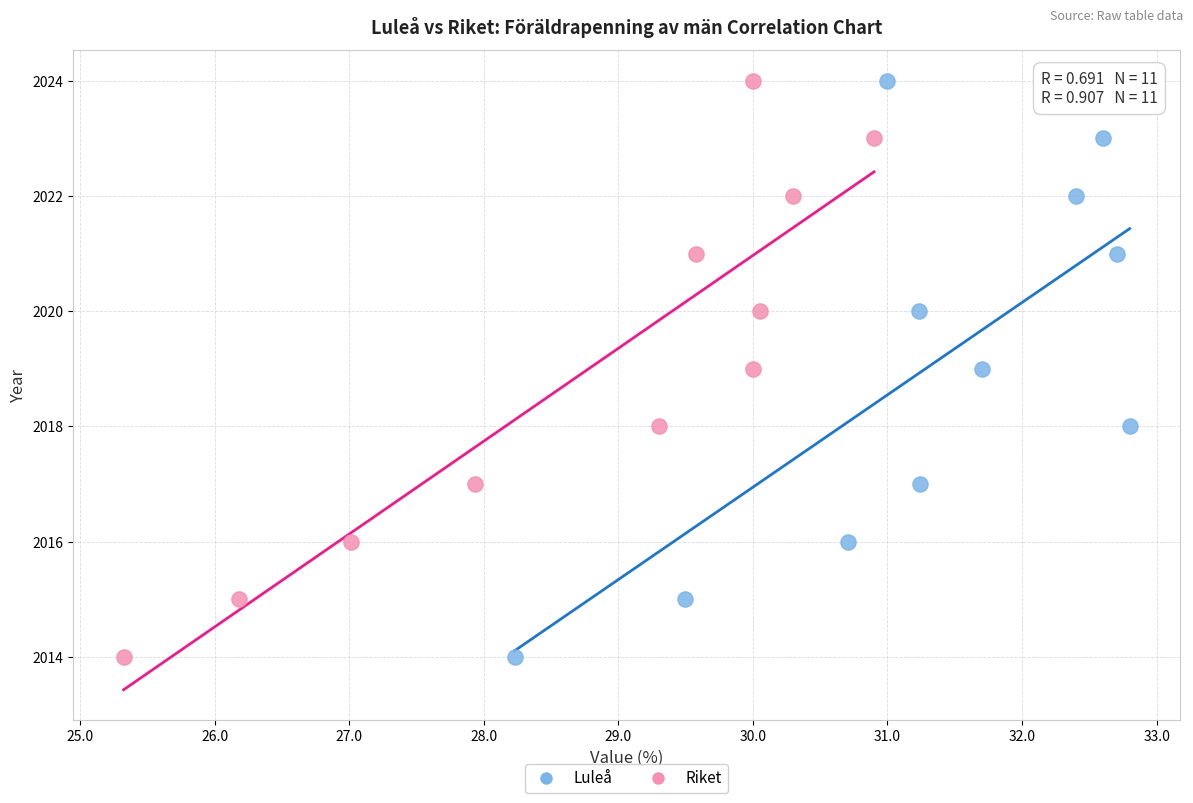

What are all the series names shown in the legend?

Luleå, Riket